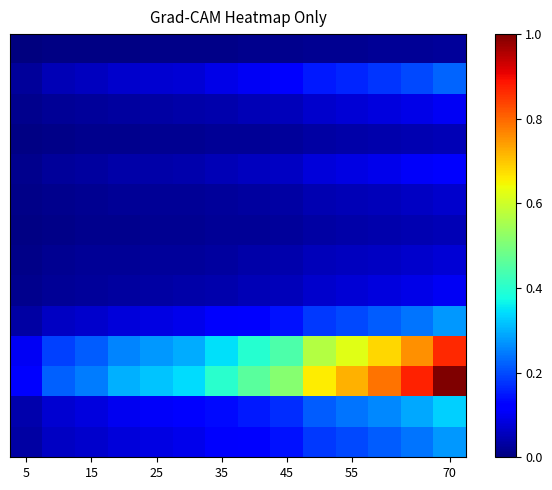

How many distinct data groups are displayed?

14